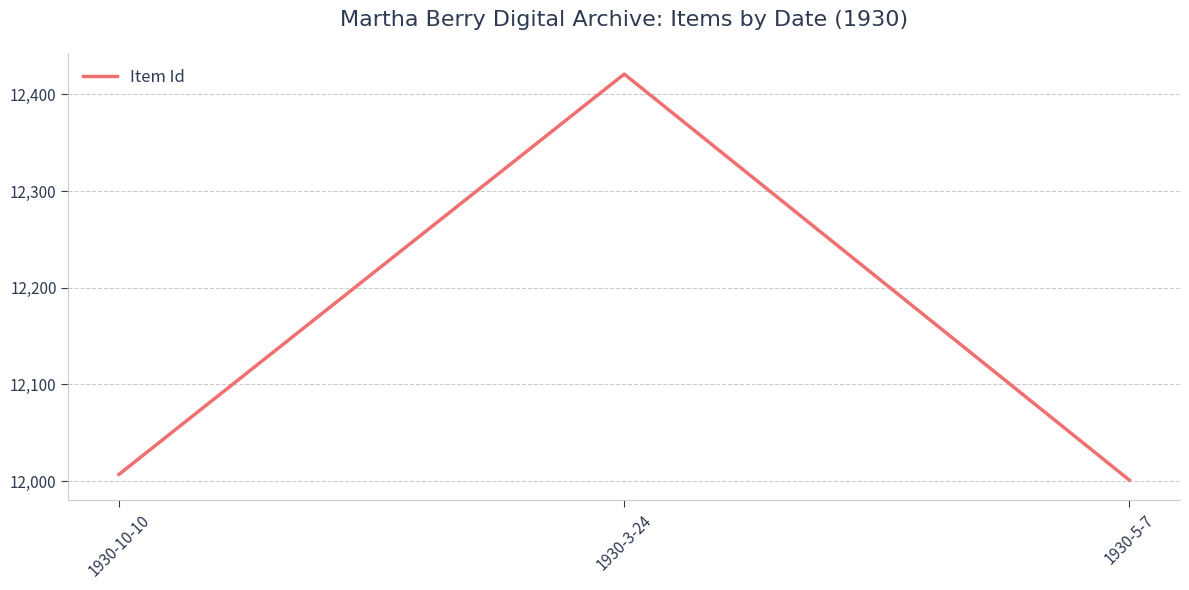

The value at 1930-3-24 is 12421. True or false?

True